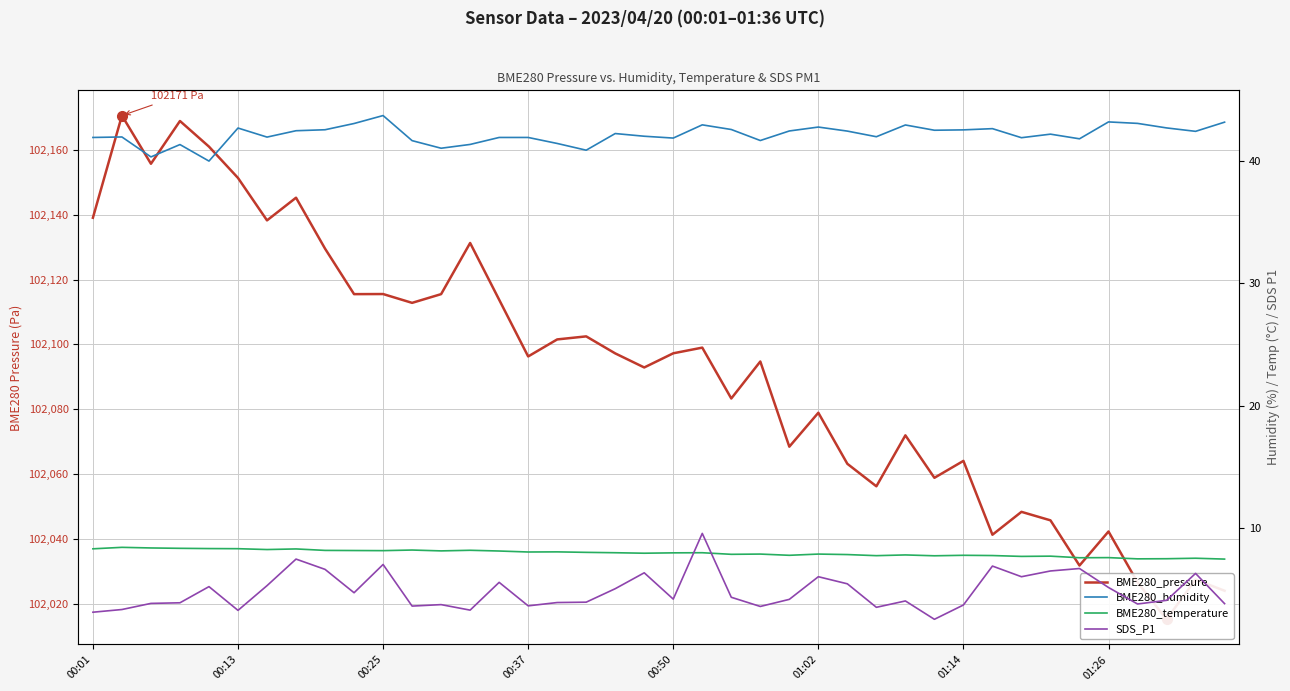

How many times do SDS_P1 and BME280_temperature cross each other?

2